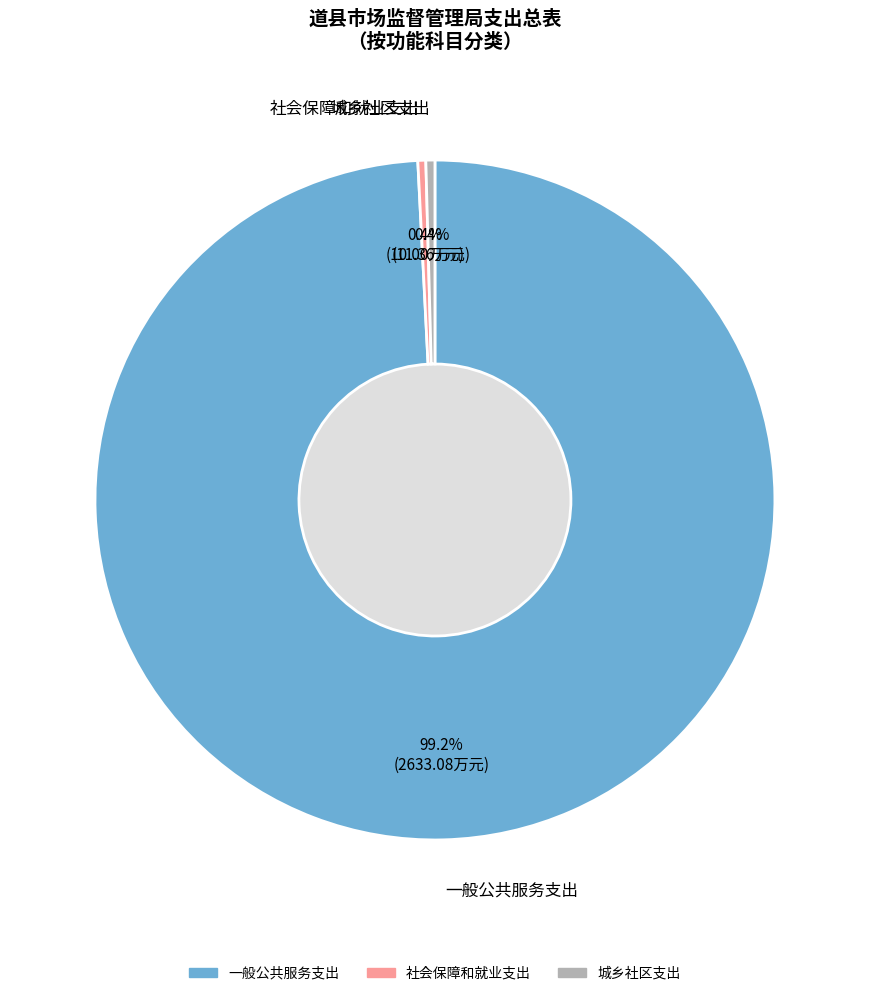

To the nearest percent, what is the difference between the 一般公共服务支出 and 社会保障和就业支出 slice percentages?

99%